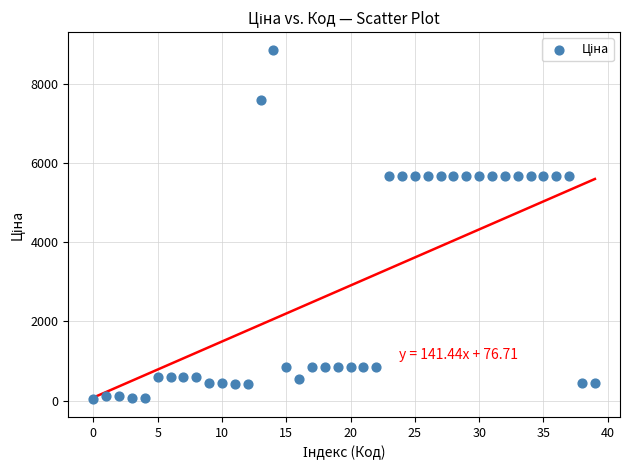

What is the range of Y values (max minus min)?

8824.6